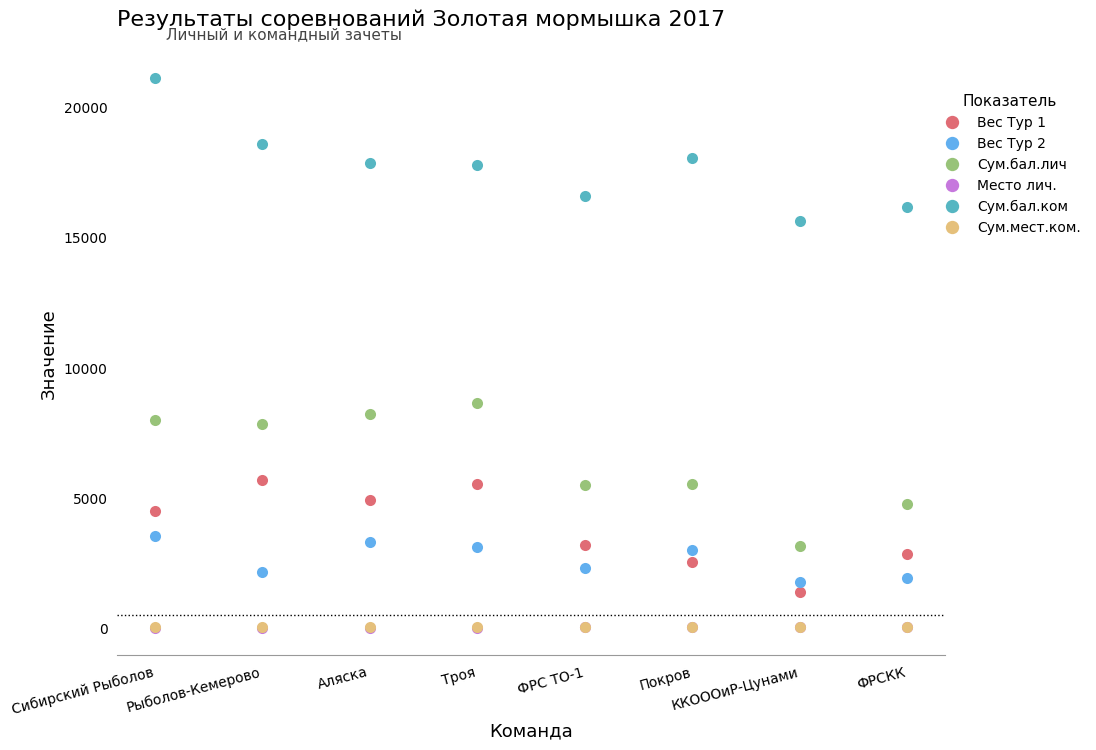

True or false: Сум.бал.ком and Сум.мест.ком. cross at least once.

False